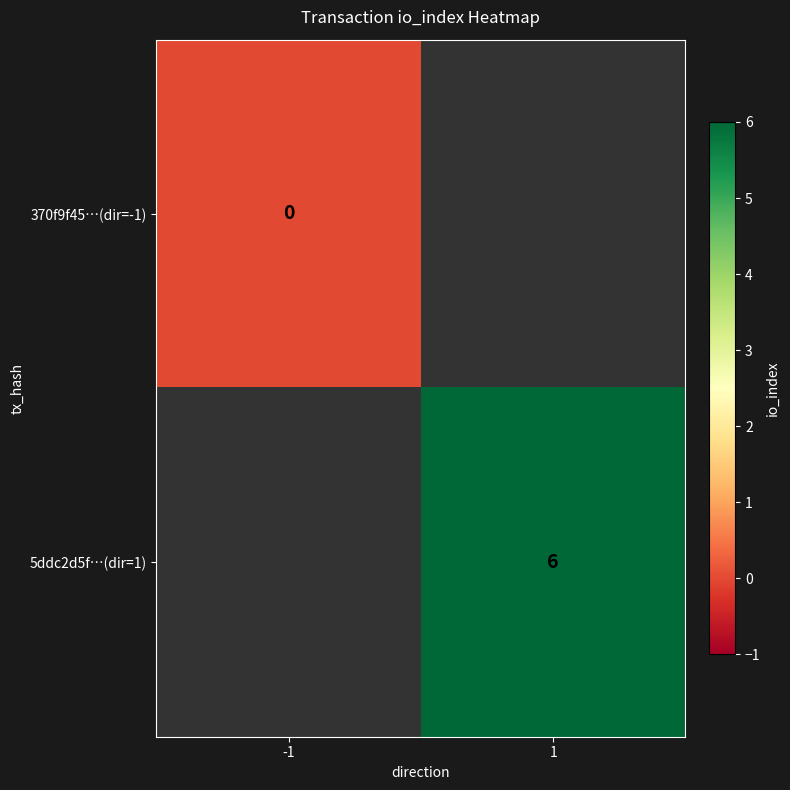

At how many categories does at least one series exceed 3?

1